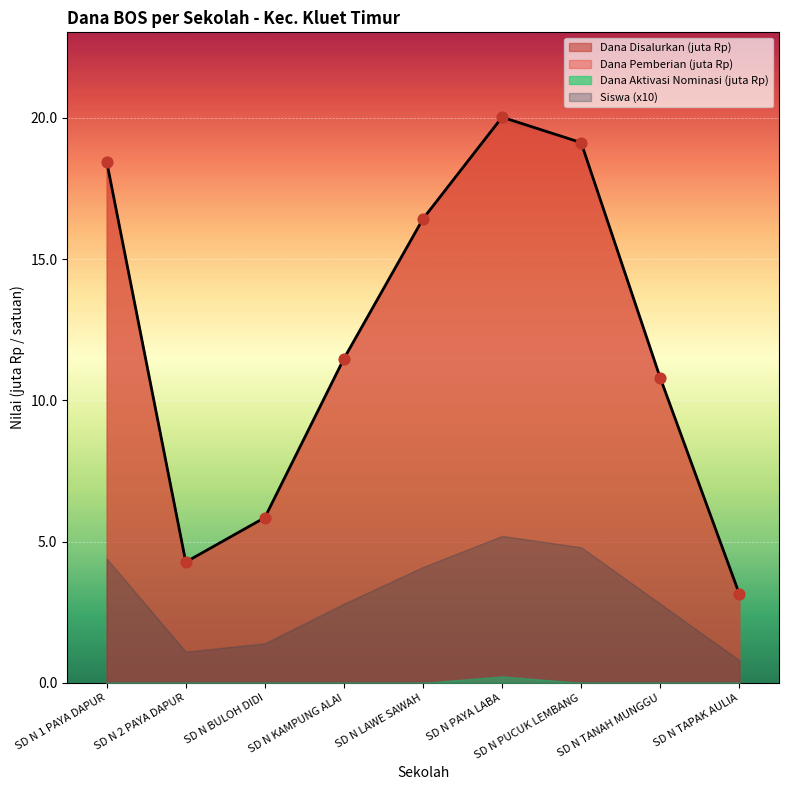

Is the value of Dana Disalurkan at SD N 1 PAYA DAPUR greater than the value of Siswa Disalurkan at SD N 1 PAYA DAPUR?

No